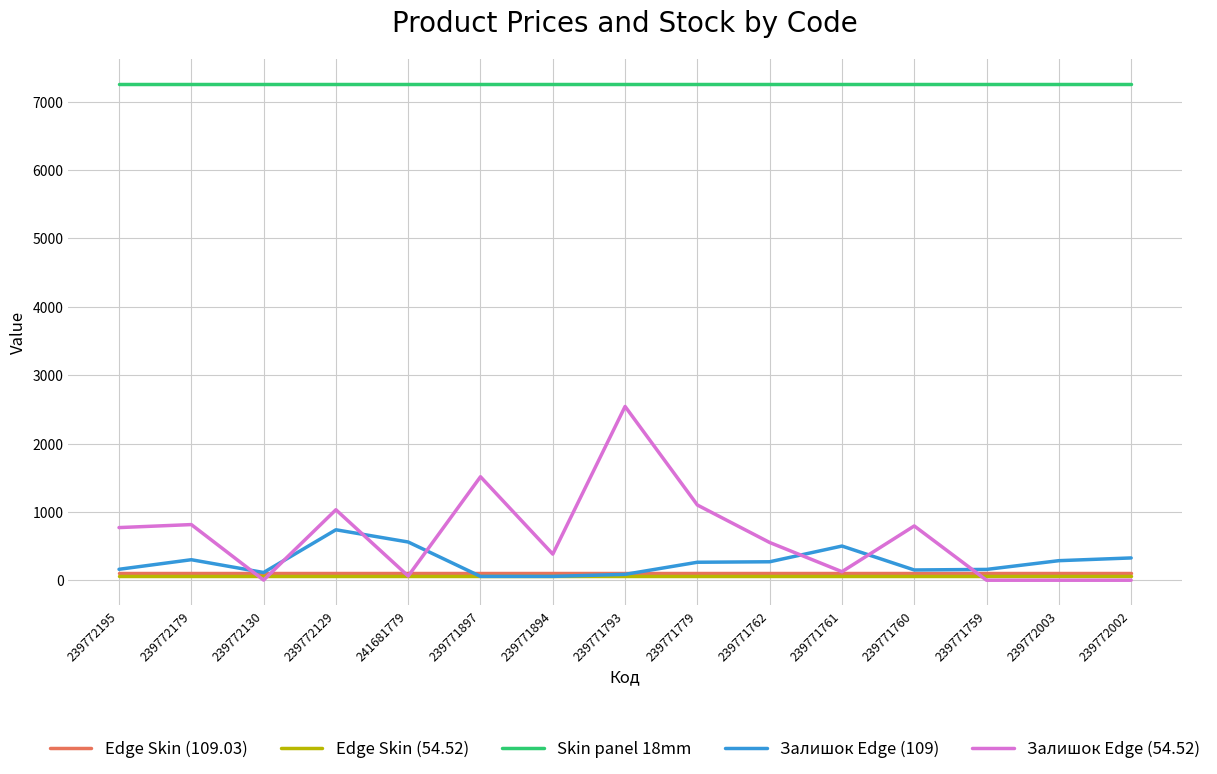

At which category is the sum across all series the highest?

239771793